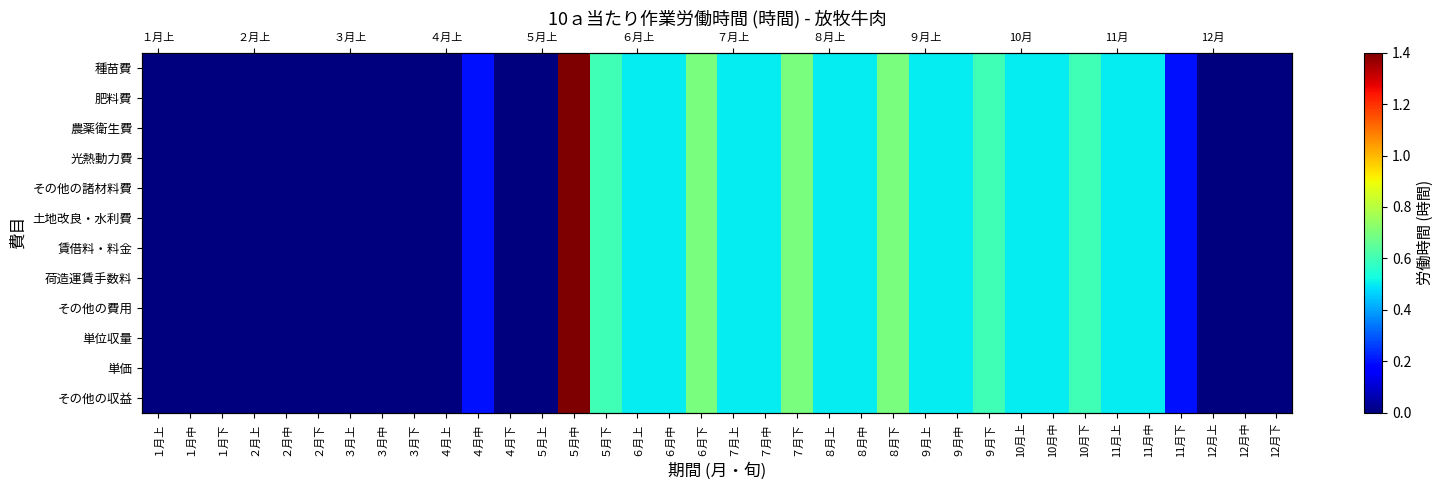

At which category is the sum across all series the highest?

５月中